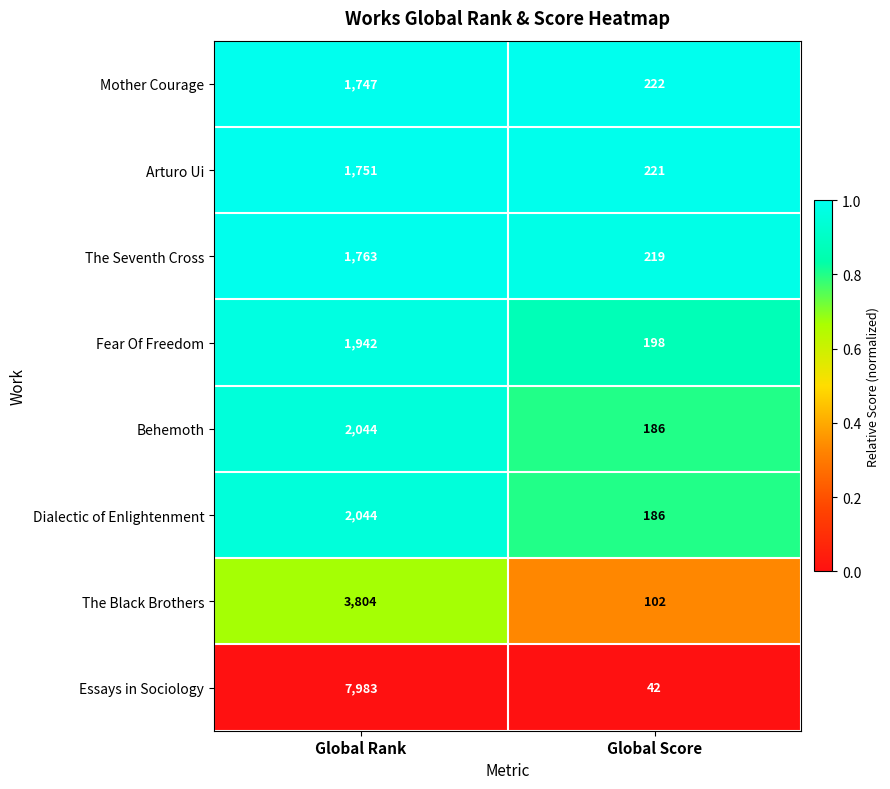

Reading left to right, transcribe all the data shown in this chart.

Mother Courage: Global Rank=1747	Global Score=222
Arturo Ui: Global Rank=1751	Global Score=221
The Seventh Cross: Global Rank=1763	Global Score=219
Fear Of Freedom: Global Rank=1942	Global Score=198
Behemoth: Global Rank=2044	Global Score=186
Dialectic of Enlightenment: Global Rank=2044	Global Score=186
The Black Brothers: Global Rank=3804	Global Score=102
Essays in Sociology: Global Rank=7983	Global Score=42